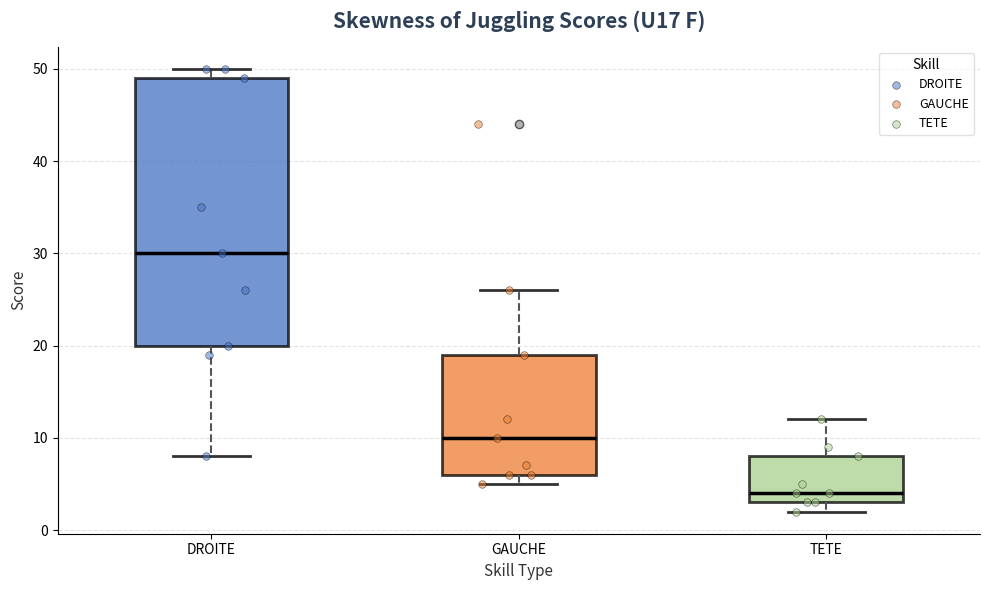

Which box has the lowest median line?

TETE